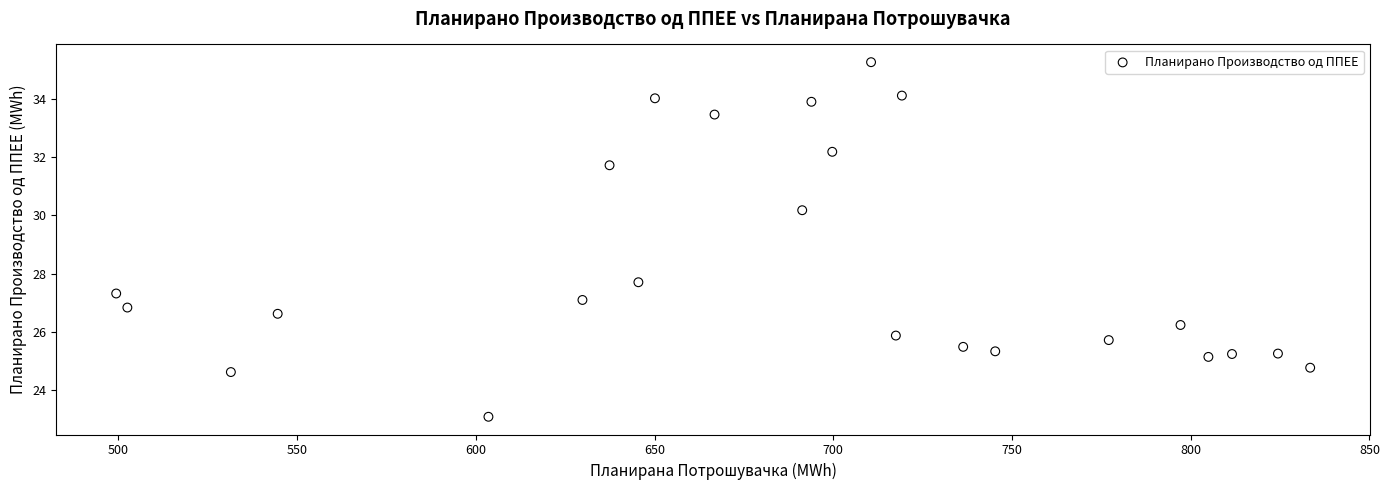

What is the range of Y values (max minus min)?

12.2